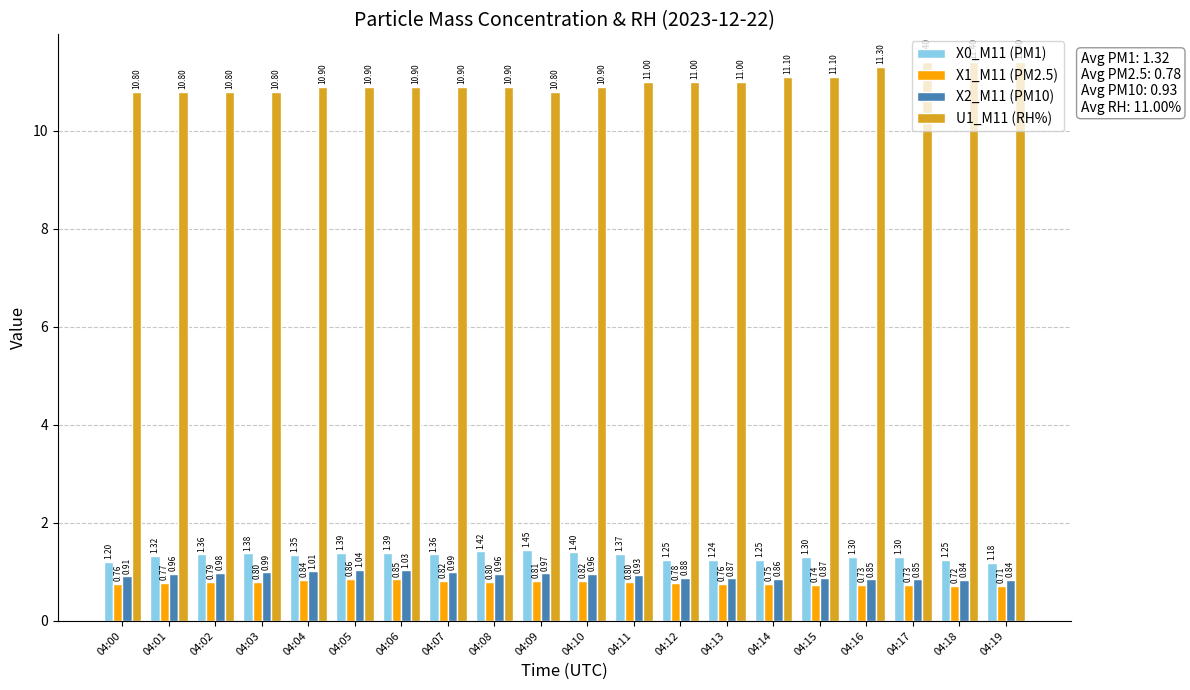

Is the value of X1_M11 (PM2.5) at 04:17 greater than the value of X0_M11 (PM1) at 04:11?

No